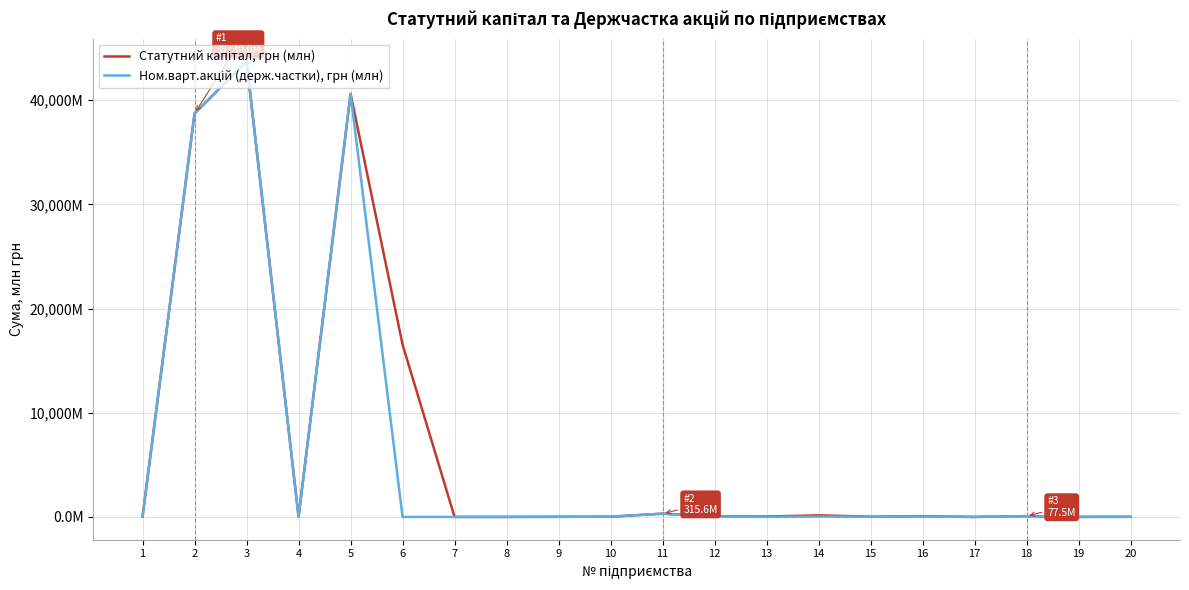

Between 2 and 17, which series saw the biggest shift?

Ном.варт.акцій (держ.частки), грн (млн)